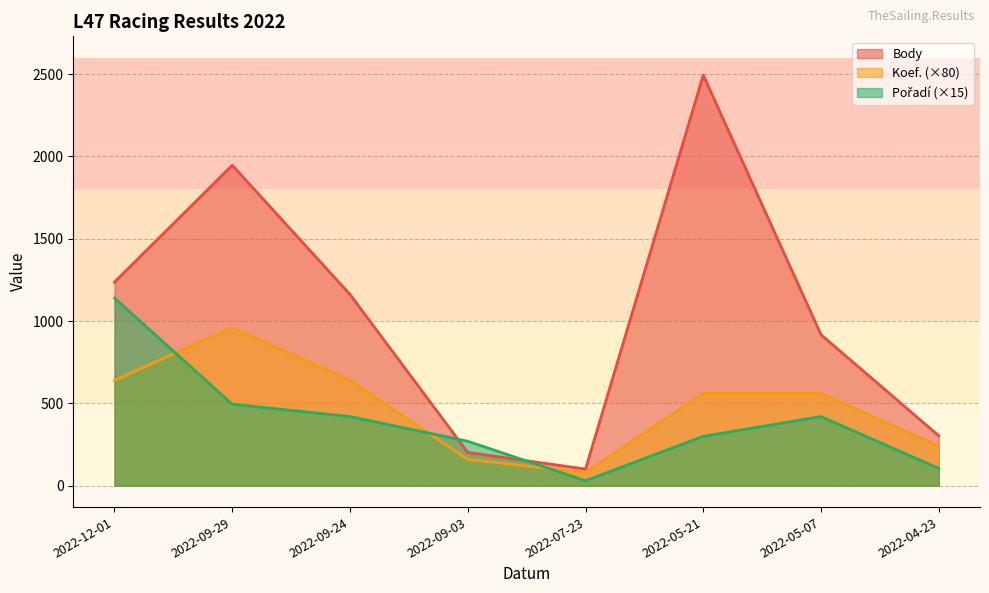

True or false: Koef. and Body cross at least once.

False